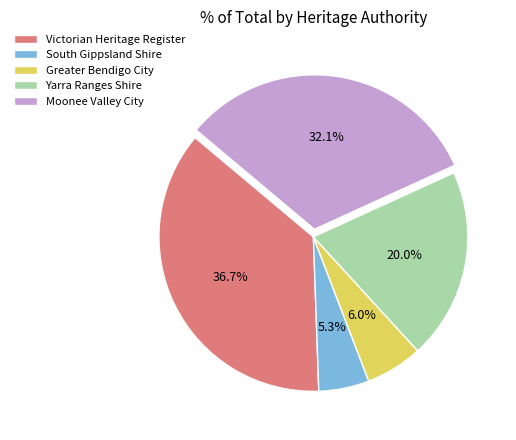

Is the sum of Yarra Ranges Shire and Greater Bendigo City greater than half?

No